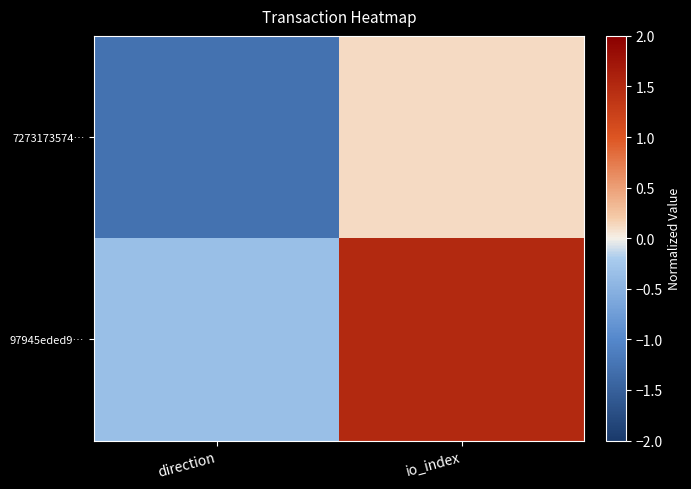

At which category does the chart reach its minimum across all series?

direction